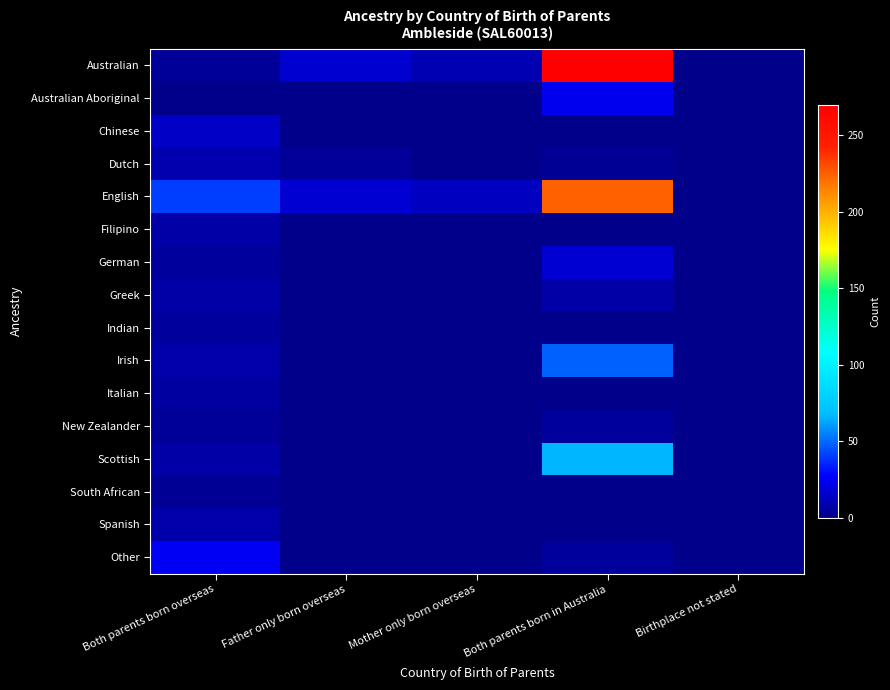

Rank the series by their maximum value, from lowest to highest.

South African, Indian, New Zealander, Italian, Filipino, Greek, Spanish, Dutch, Chinese, German, Australian Aboriginal, Other, Irish, Scottish, English, Australian